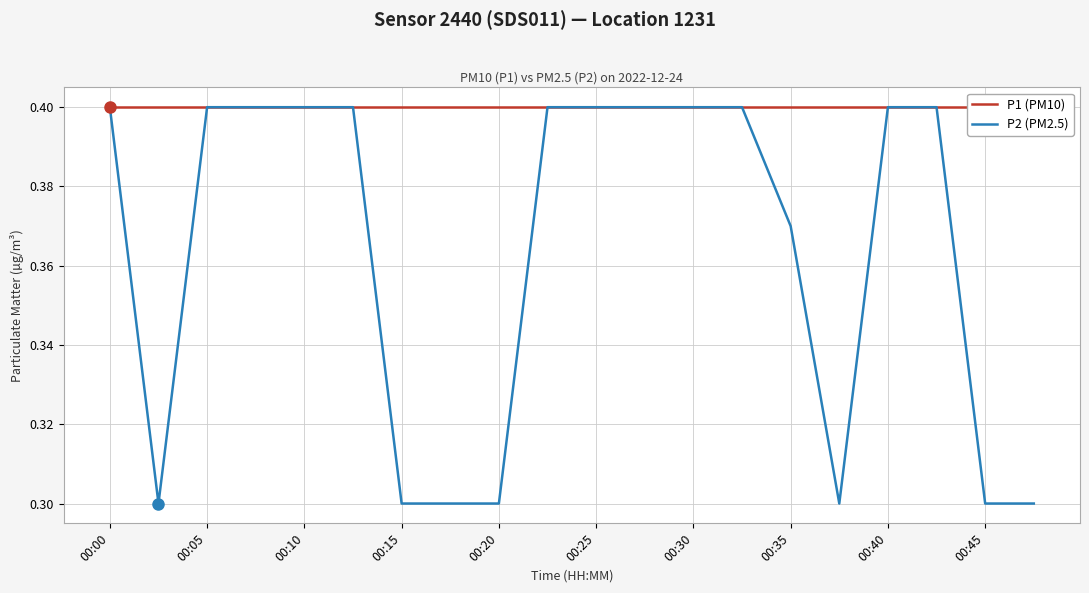

At which label does P2 (PM2.5) reach its peak?

00:00